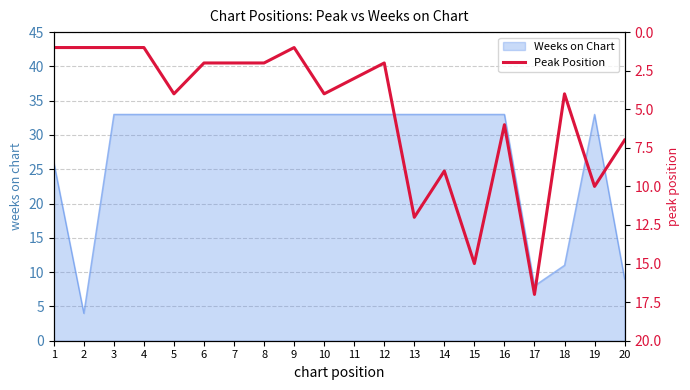

The value of Weeks on Chart at 2 is 2. True or false?

False